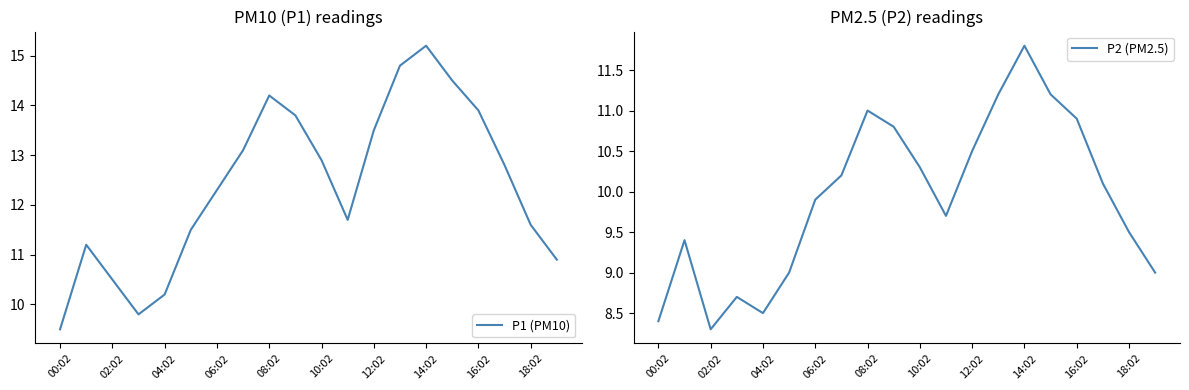

What is the lowest value of the P1 (PM10) series?

9.5